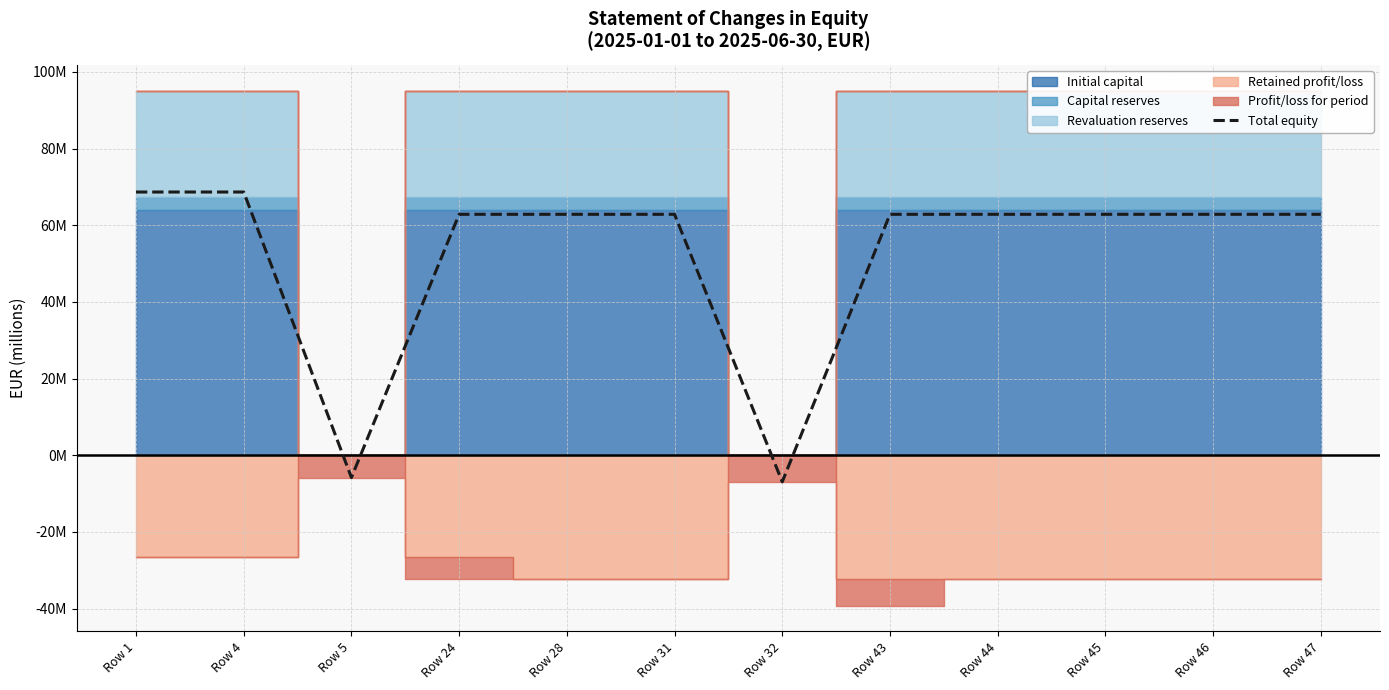

Between Row 47 and Row 5, which is larger?

Row 47